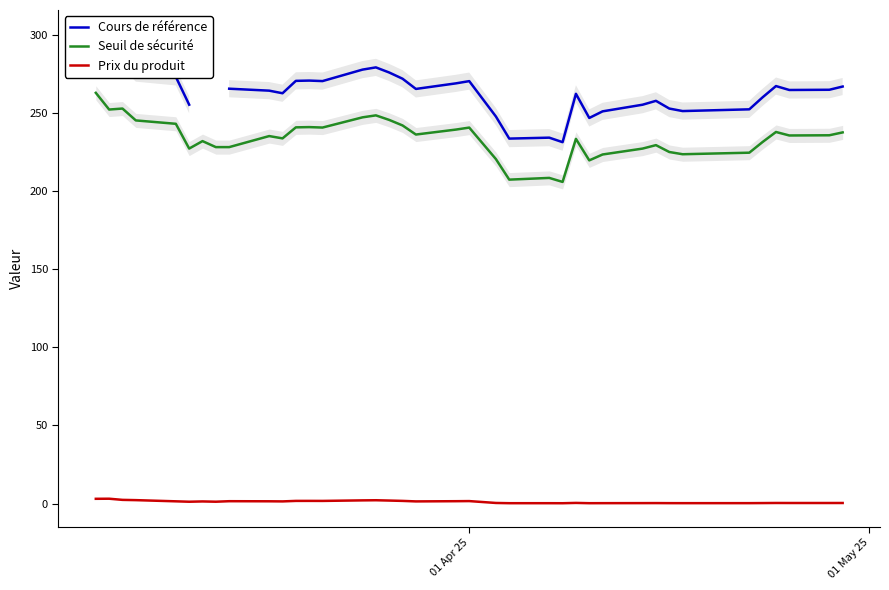

True or false: Prix du produit and Seuil de sécurité intersect in this chart.

False